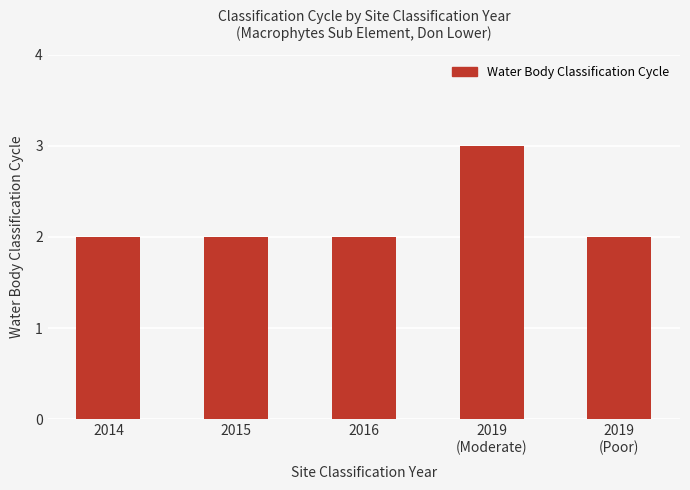

What position from the left is 2016?

3